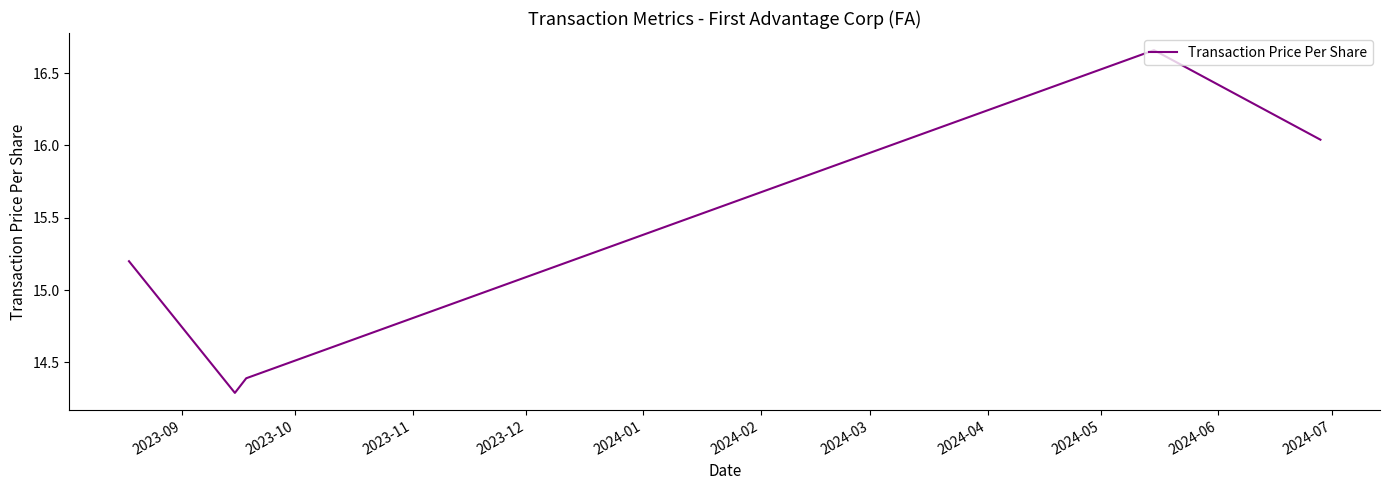

What is the average value?

15.3